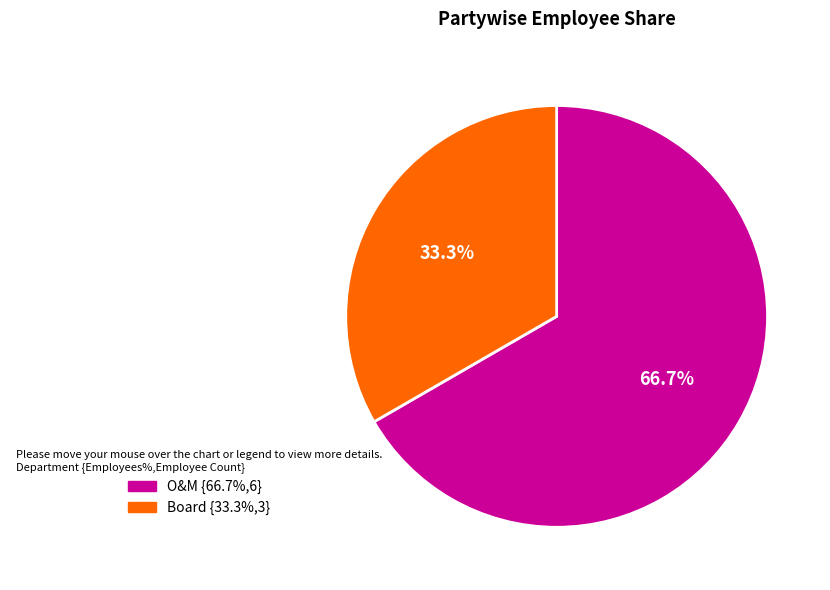

To the nearest percent, what portion does O&M represent?

67%